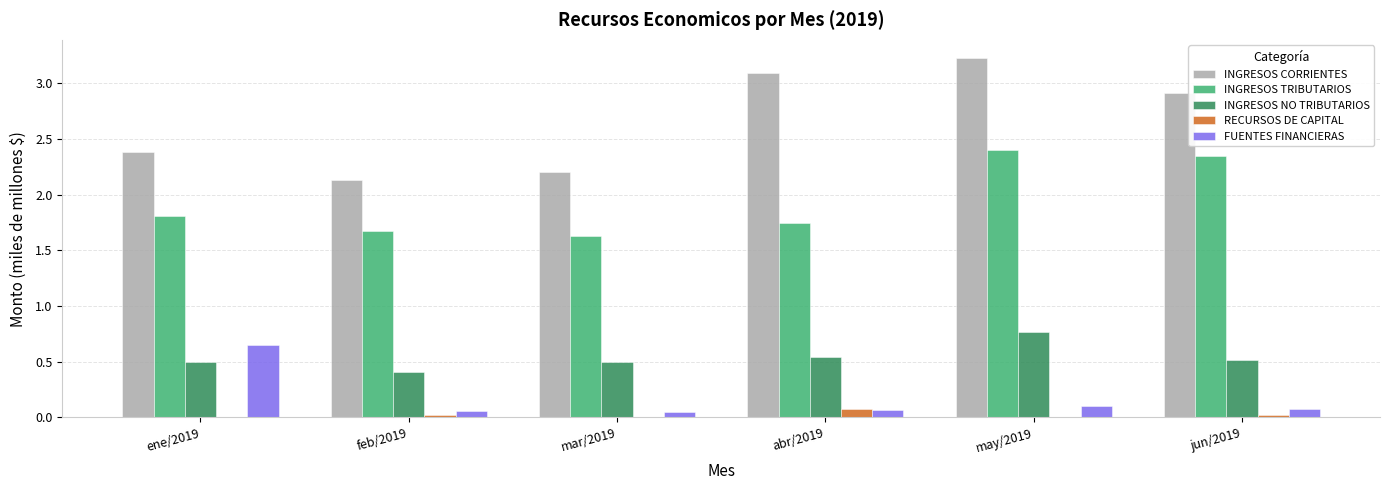

What is the sum of all INGRESOS TRIBUTARIOS values?

11.6